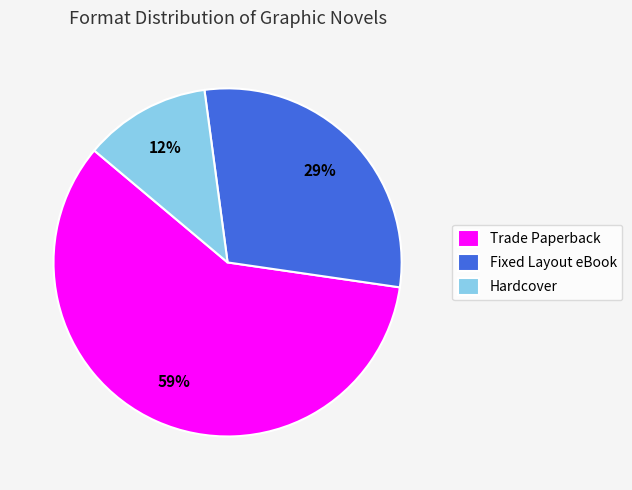

What is the largest slice in the pie chart?

Trade Paperback